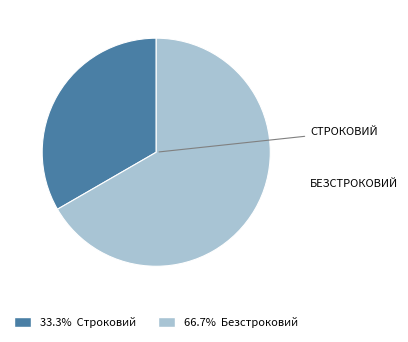

How many segments does this pie chart have?

2